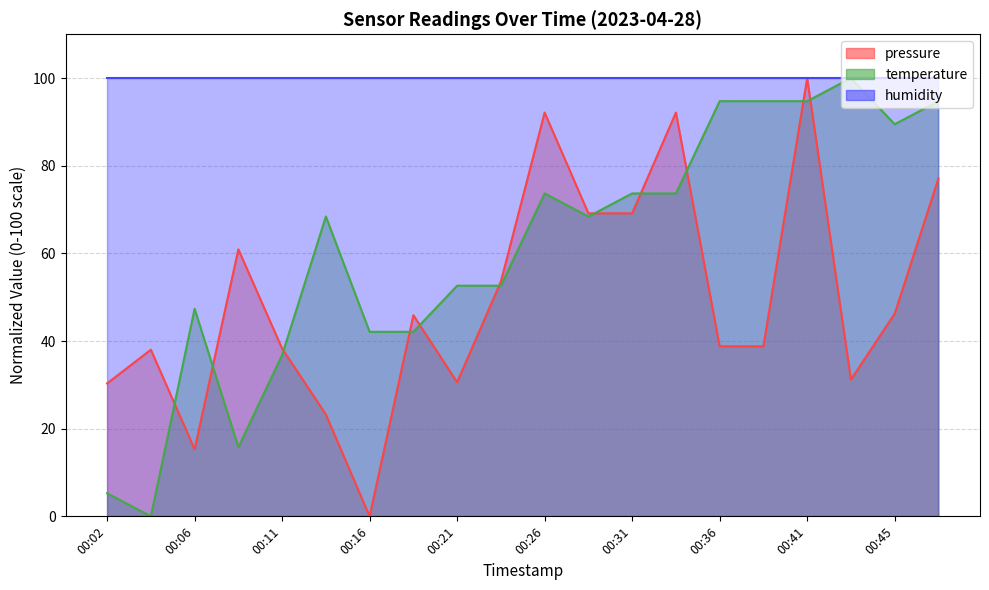

What is the value of the temperature point at the 16th from the left?

94.7